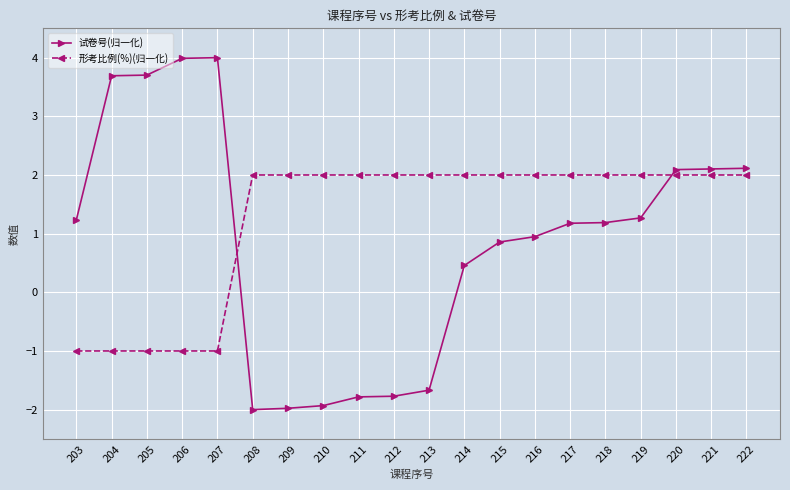

Reading left to right, what are all the values shown in this chart?

试卷号(归一化): 203=1.2	204=3.7	205=3.7	206=4.0	207=4.0	208=-2.0	209=-2.0	210=-1.9	211=-1.8	212=-1.8	213=-1.7	214=0.5	215=0.9	216=0.9	217=1.2	218=1.2	219=1.3	220=2.1	221=2.1	222=2.1
形考比例(%)(归一化): 203=-1.0	204=-1.0	205=-1.0	206=-1.0	207=-1.0	208=2.0	209=2.0	210=2.0	211=2.0	212=2.0	213=2.0	214=2.0	215=2.0	216=2.0	217=2.0	218=2.0	219=2.0	220=2.0	221=2.0	222=2.0